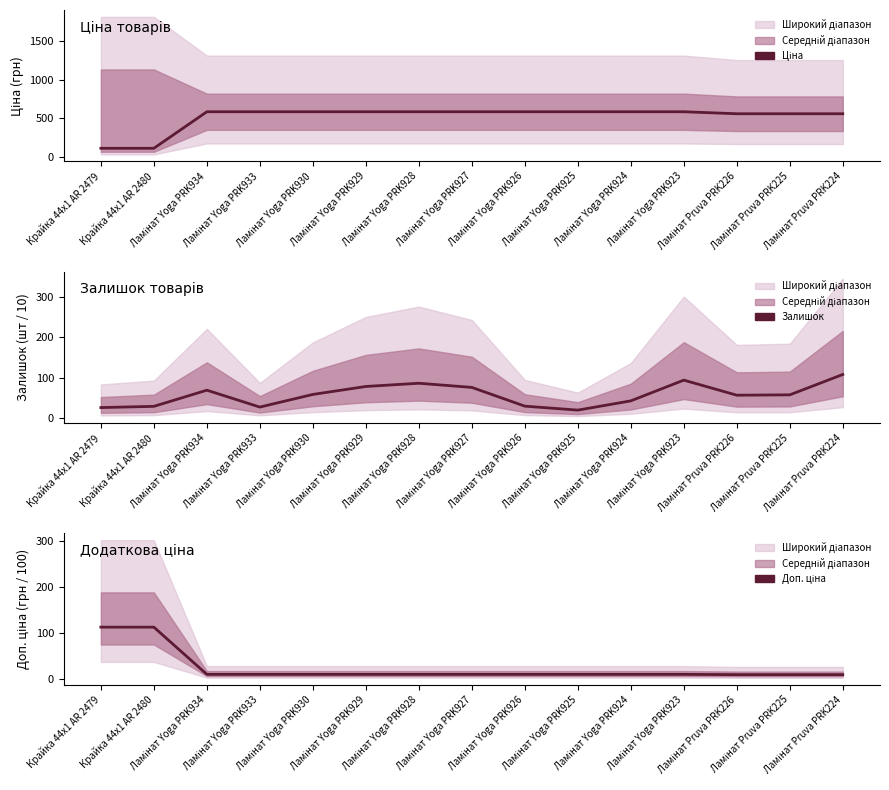

What is the label of the 13th point from the left?

Ламінат Pruva PRK226